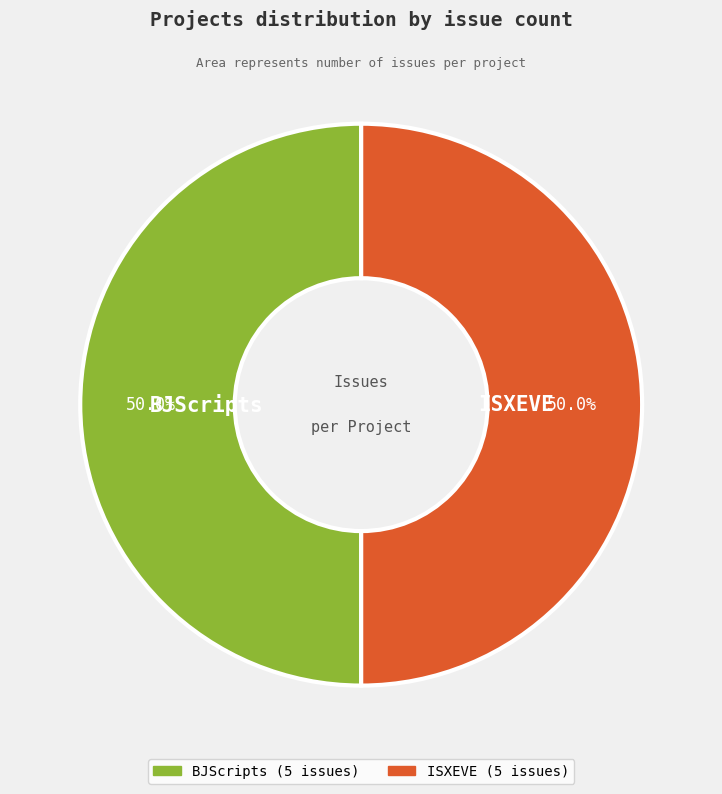

Count the number of slices in the pie.

2